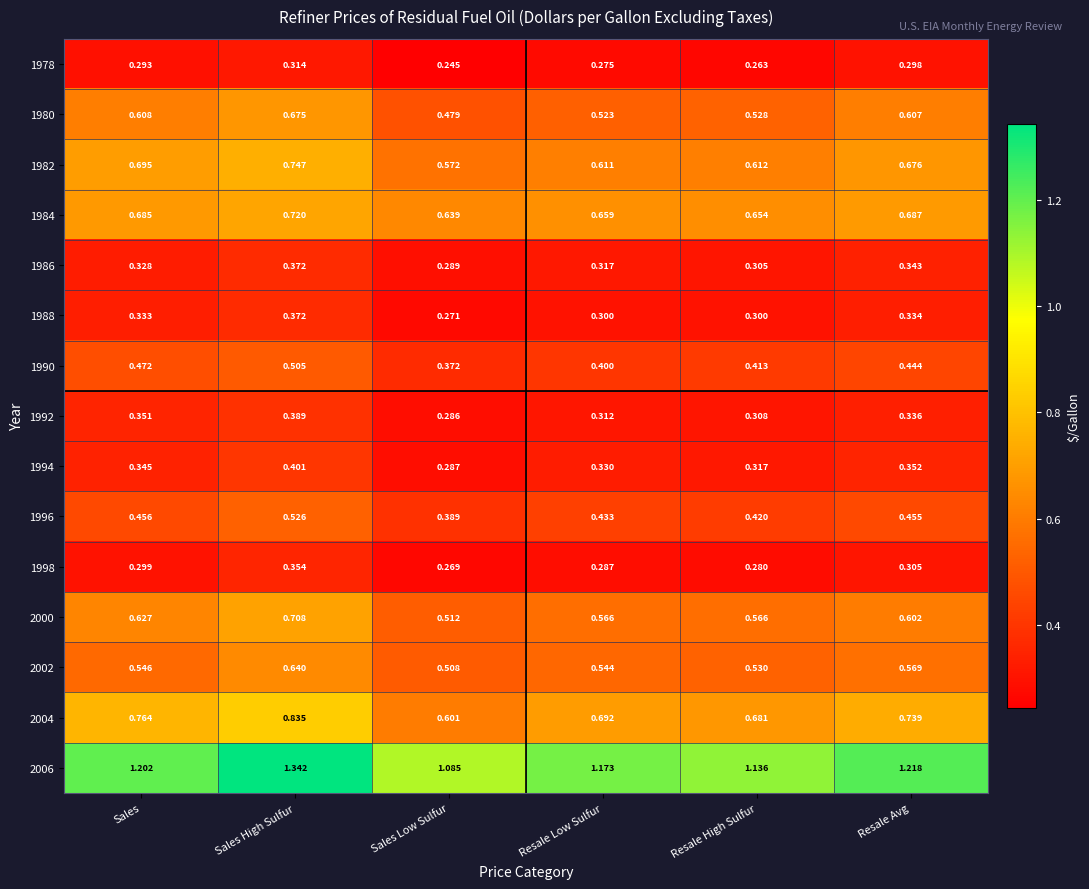

At which category does the chart reach its minimum across all series?

Sales Low Sulfur